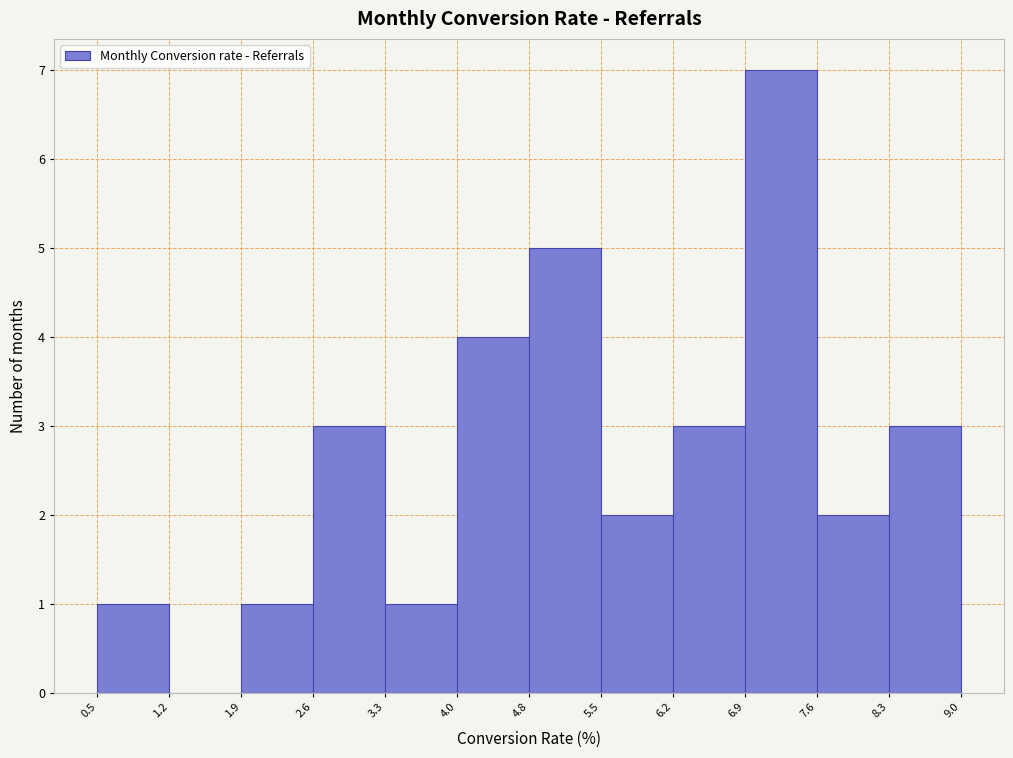

How tall is the bar that spans 4.0 to 4.8 on the x-axis? The values are not printed on the chart, so give them approximately, as read against the axis.

4